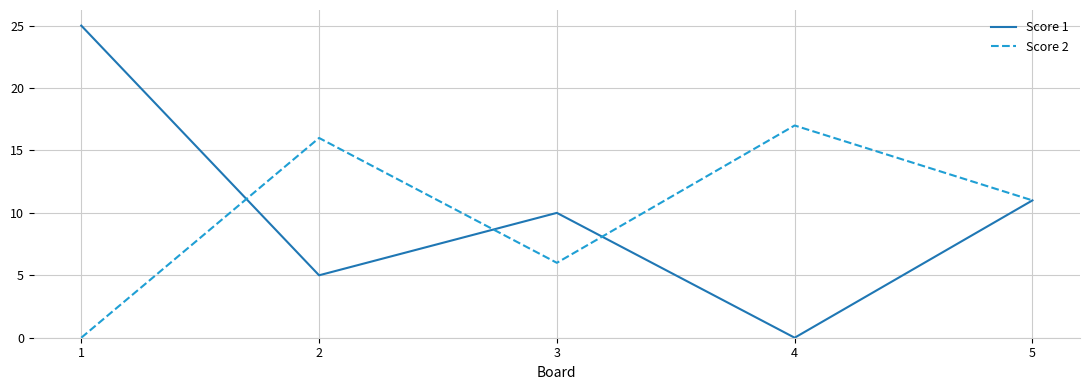

True or false: Score 1 has a value of 11 at 5.

True